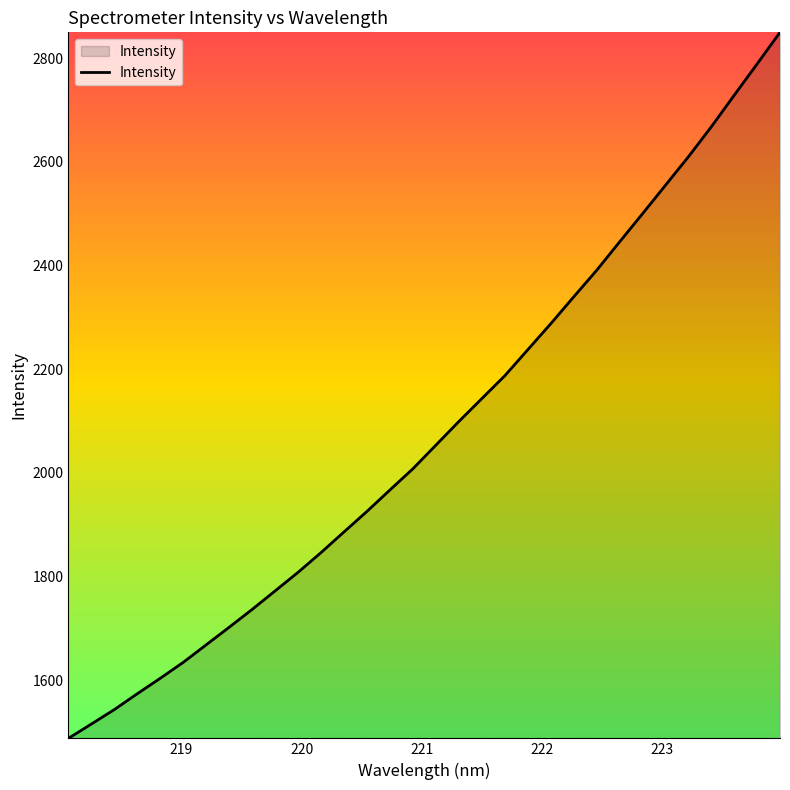

What is the smallest value displayed?

1487.5